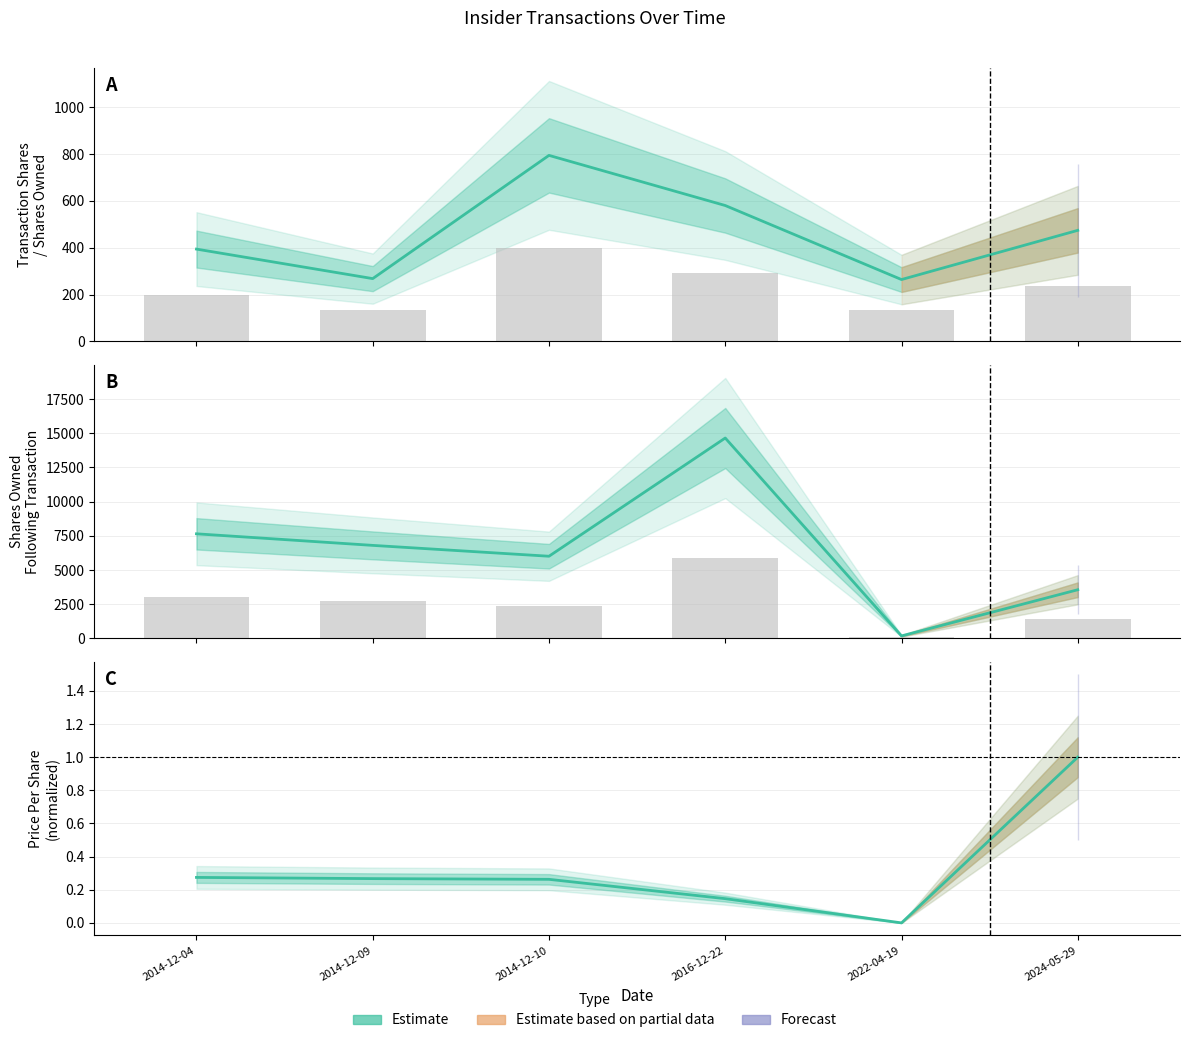

The value of sharesOwnedFollowingTransaction at 2024-05-29 is 1422.0. True or false?

True